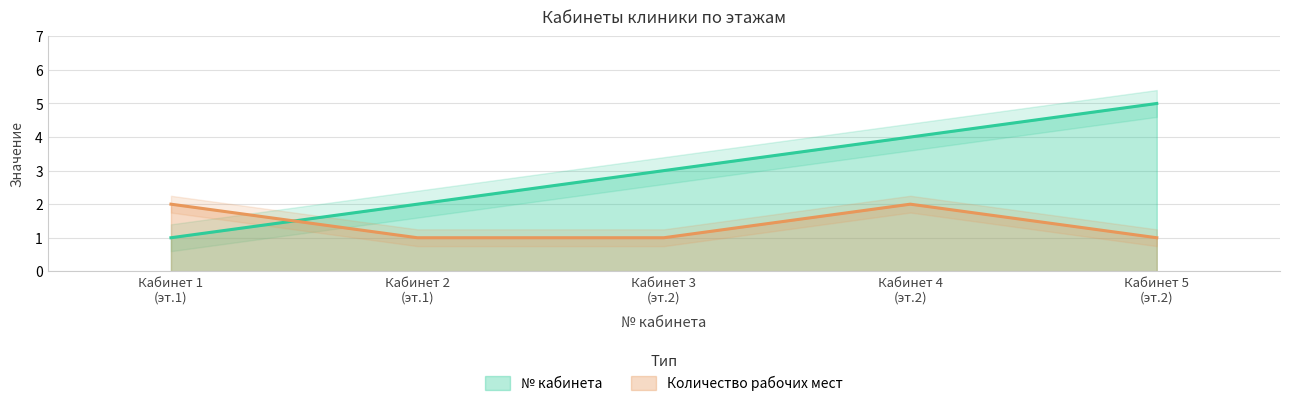

What is the difference between the maximum and minimum values in the № кабинета series?

4